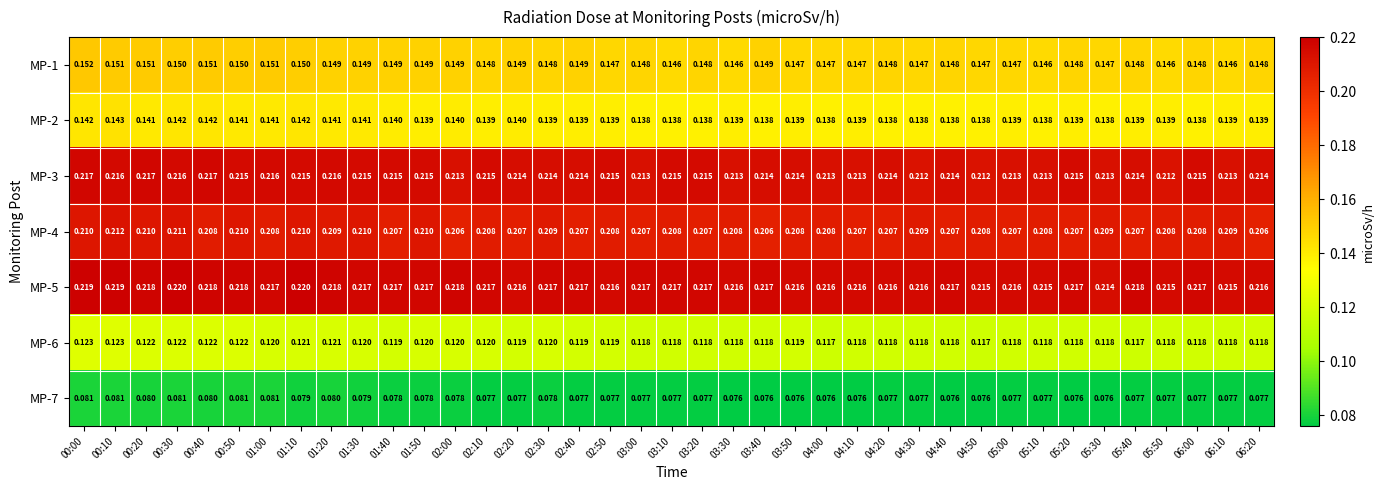

Which series has the largest total across all categories?

MP-5